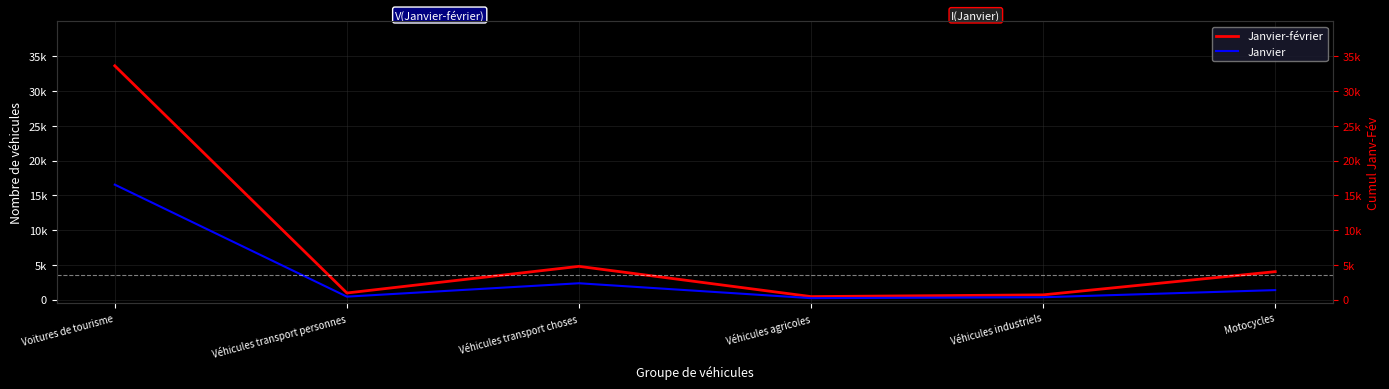

What is the maximum value for Janvier?

16534